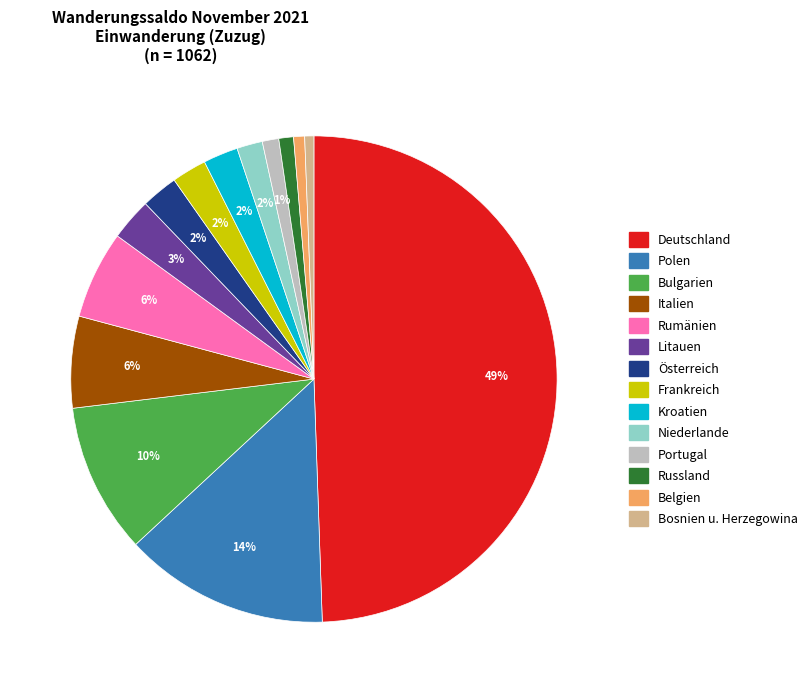

Count the number of slices in the pie.

14